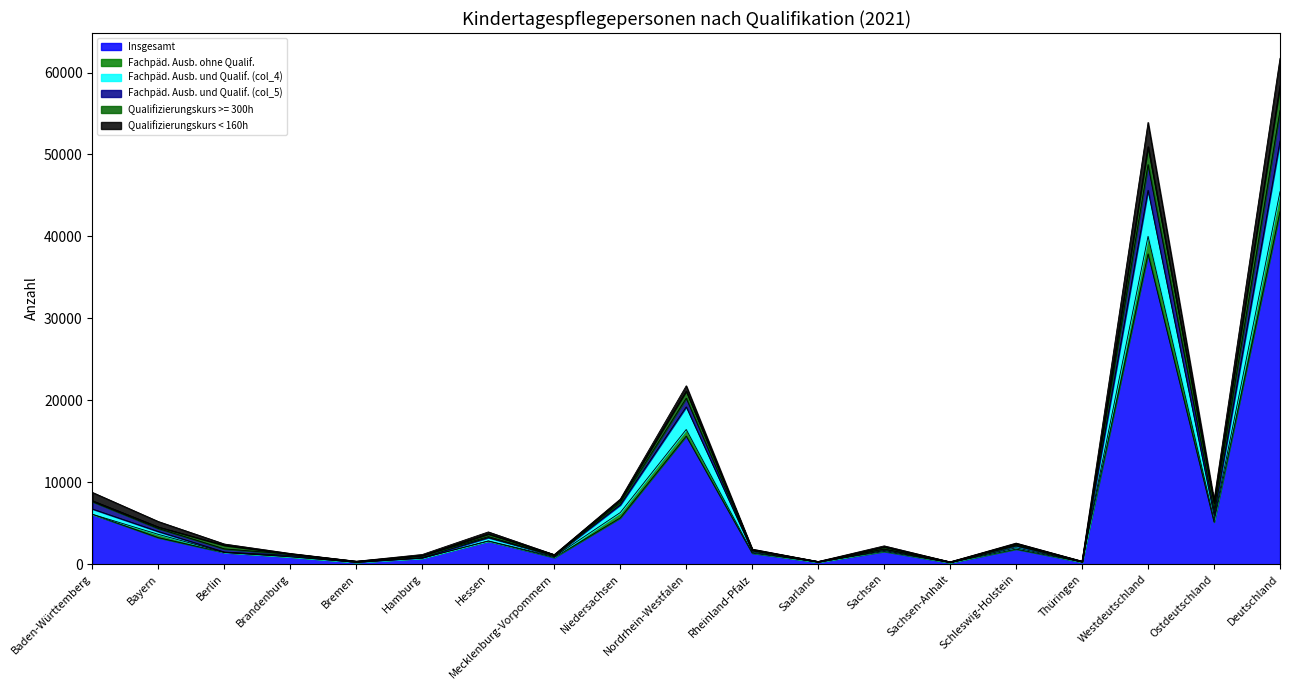

What is the greatest value displayed?

61733